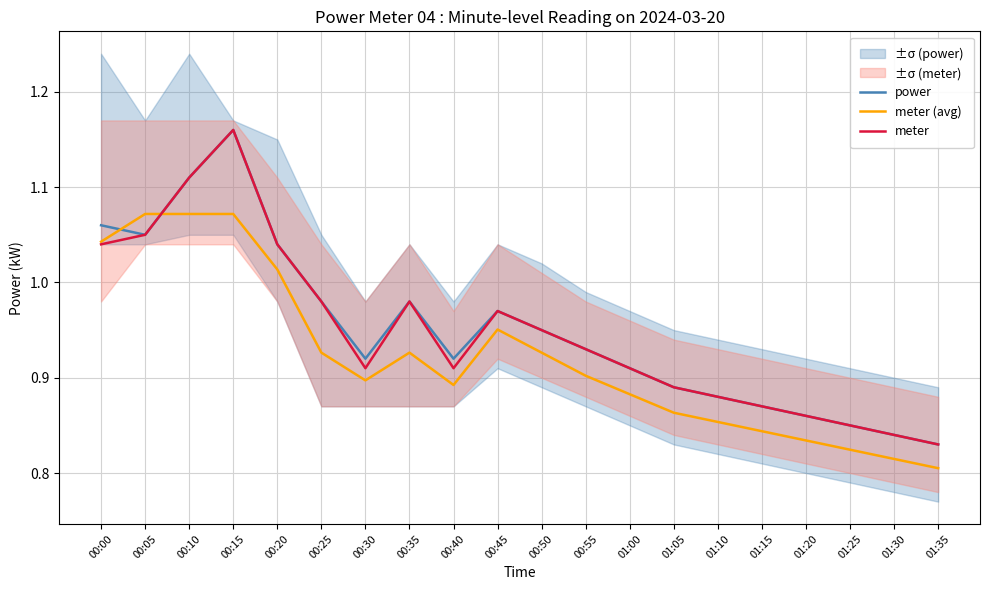

Rank the series at 00:35 from lowest to highest value.

meter (avg), power, meter